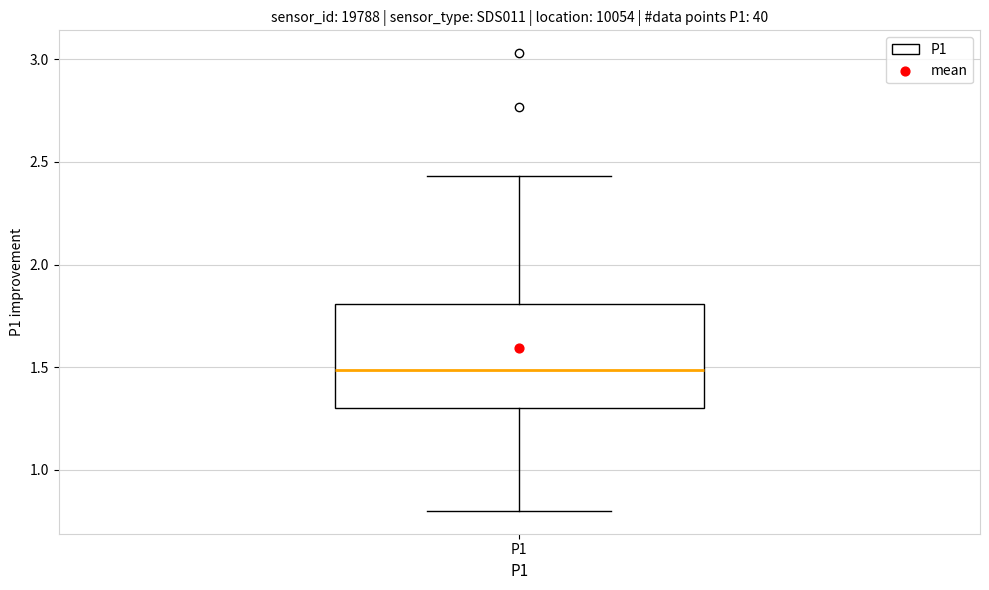

Transcribe this box plot: give where the median line is, the range the box spans, and where the two whiskers end, as read against the y-axis. The values are not printed on the chart, so give them approximately, as read against the axis.

median 1.50, box 1.30 to 1.80, whiskers 0.80 to 2.45